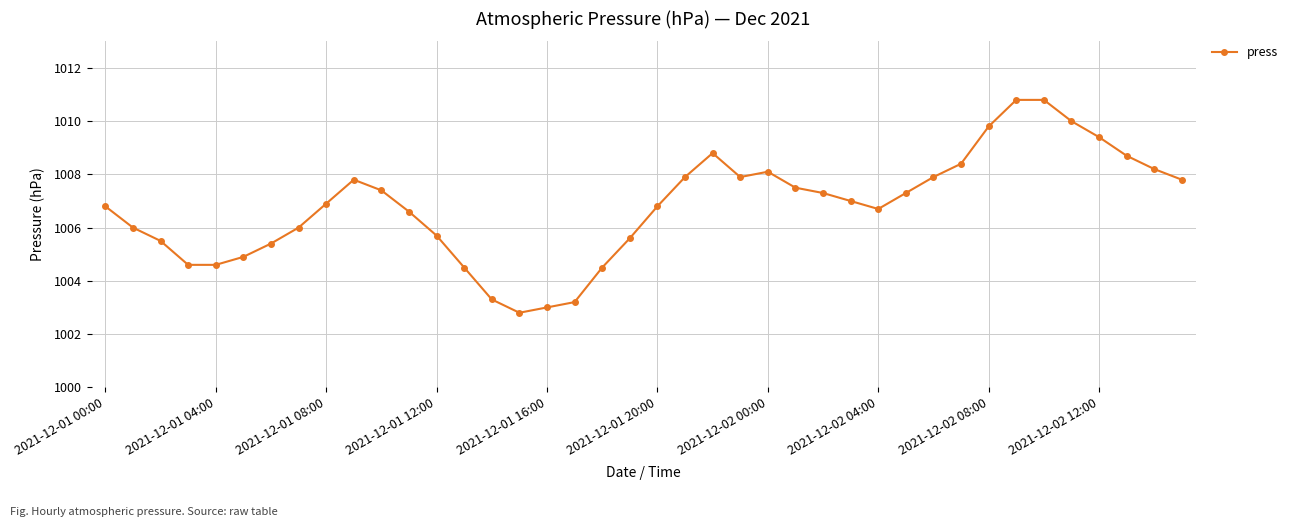

What is the greatest value displayed?

1010.8